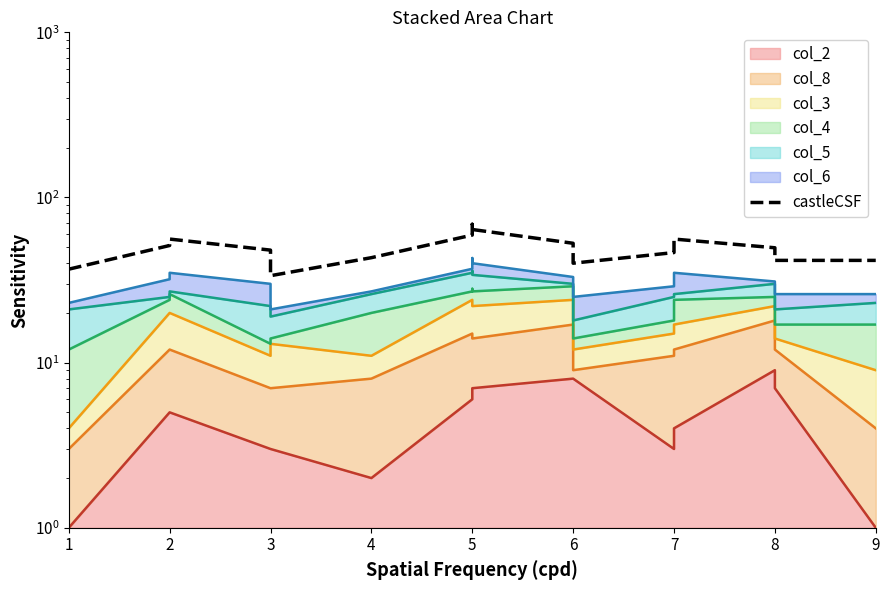

How many data points are above 48?

8